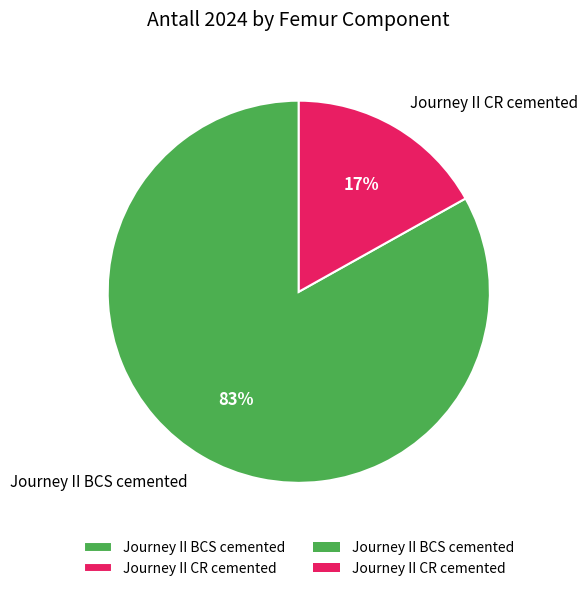

To the nearest percent, what is the combined percentage of Journey II CR cemented and Journey II BCS cemented?

100%